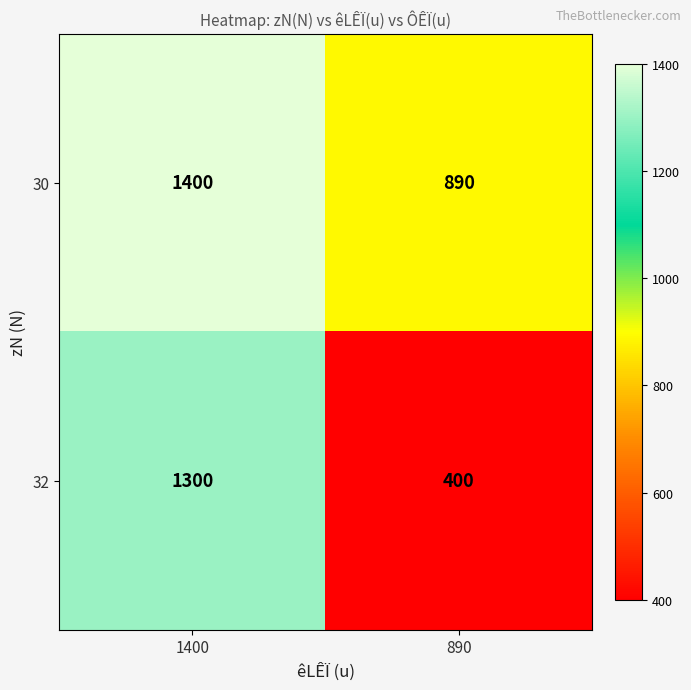

What is the difference between the 30 values at 890 and 1400?

510